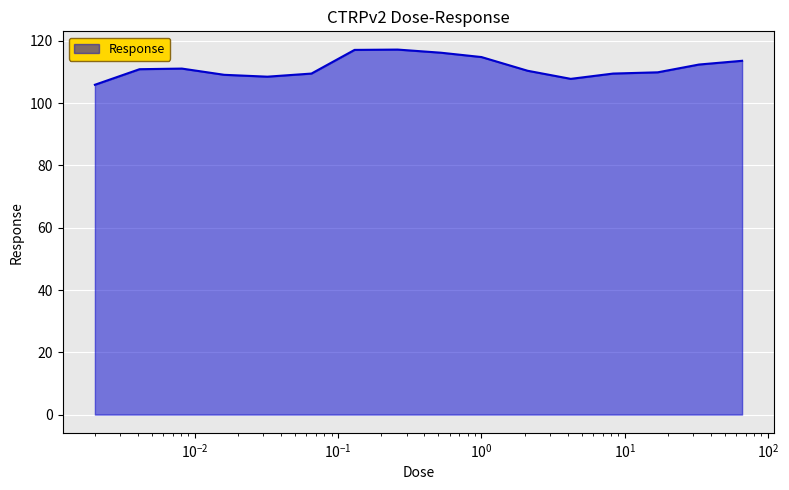

What is the maximum value shown in the chart?

117.2